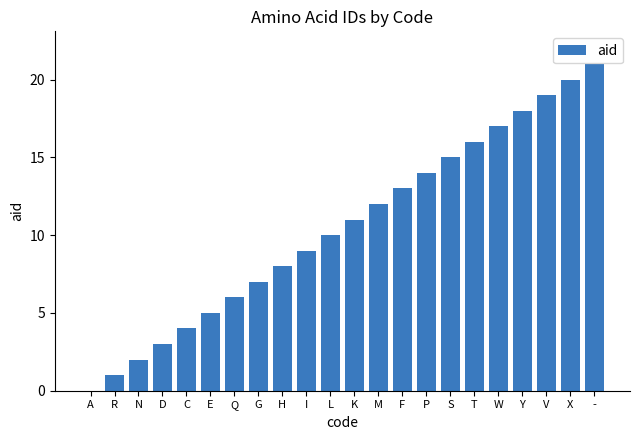

True or false: the data shows 22 at F.

False